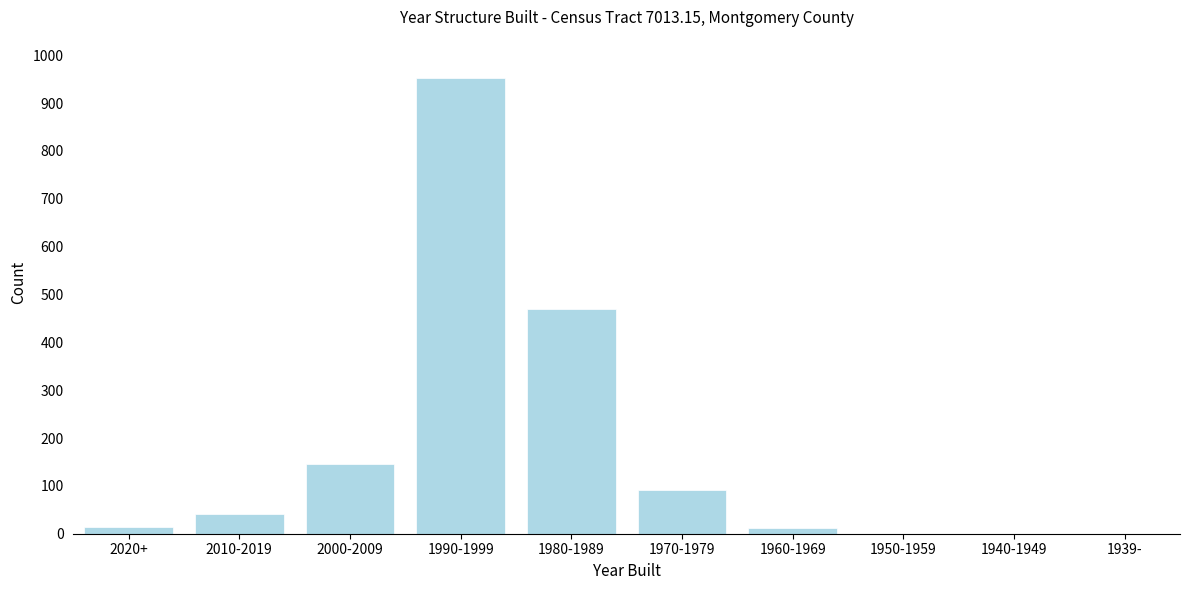

What is the maximum value shown in the chart?

953